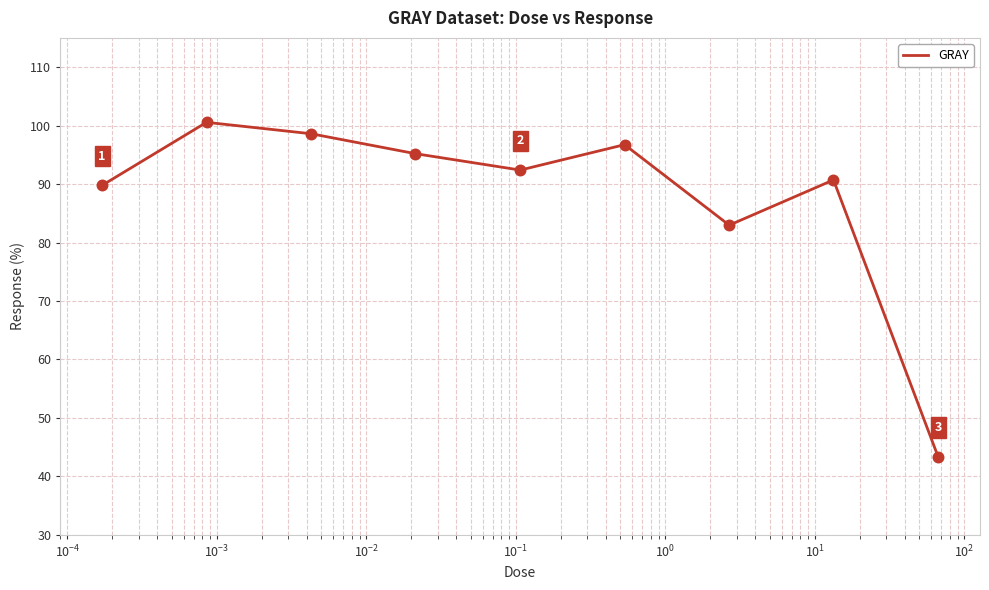

What is the difference between the maximum and minimum values?

57.2